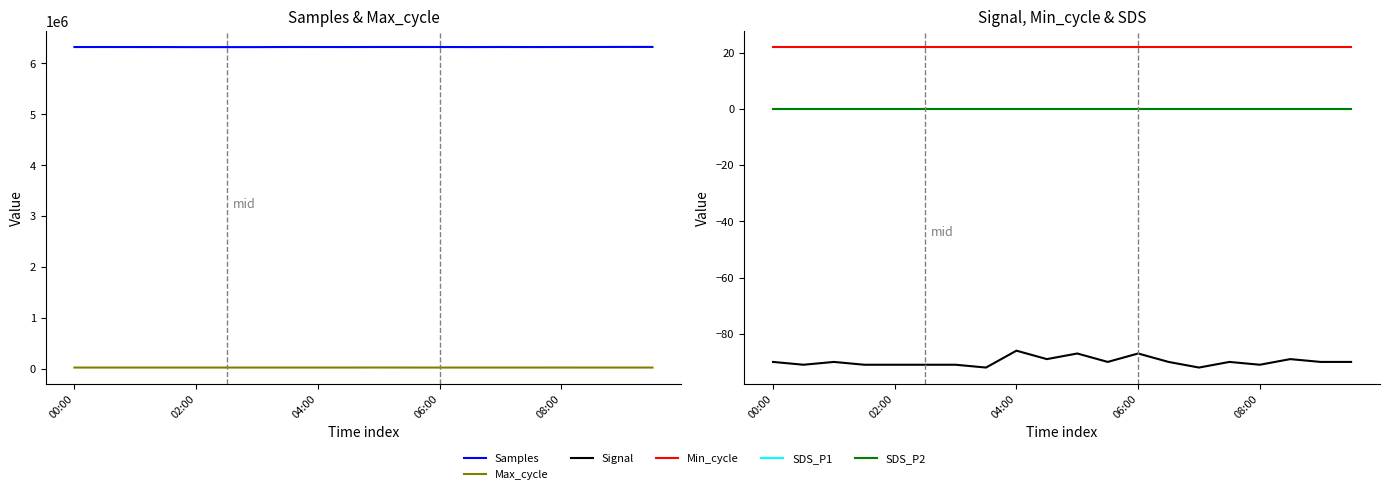

What is the difference between the Max_cycle values at 6 and 17?

1